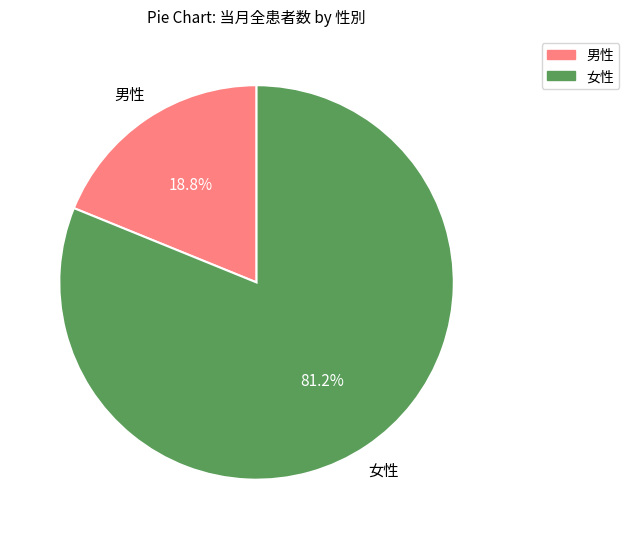

Rank the categories by value from lowest to highest.

男性, 女性